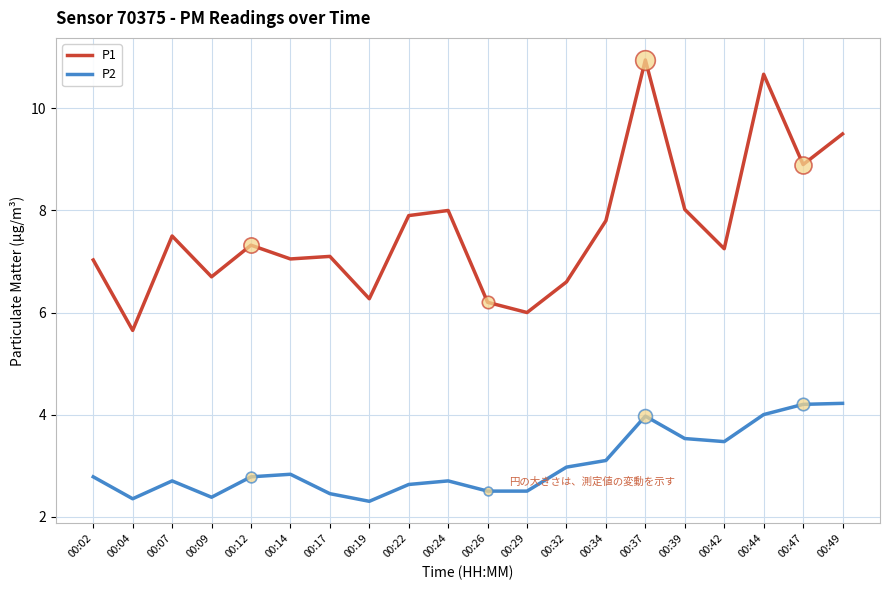

At which category is the sum across all series the highest?

00:37